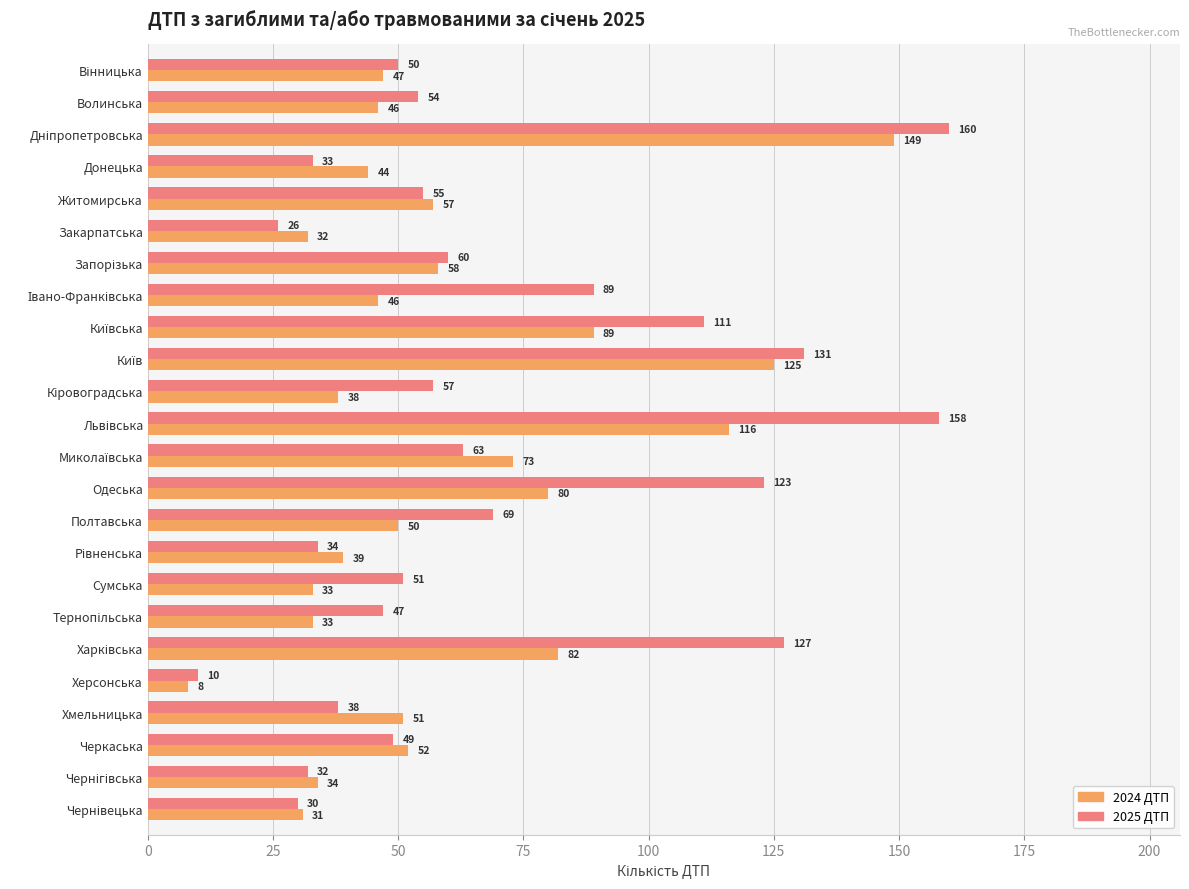

Which label corresponds to the smallest value in the chart?

Херсонська